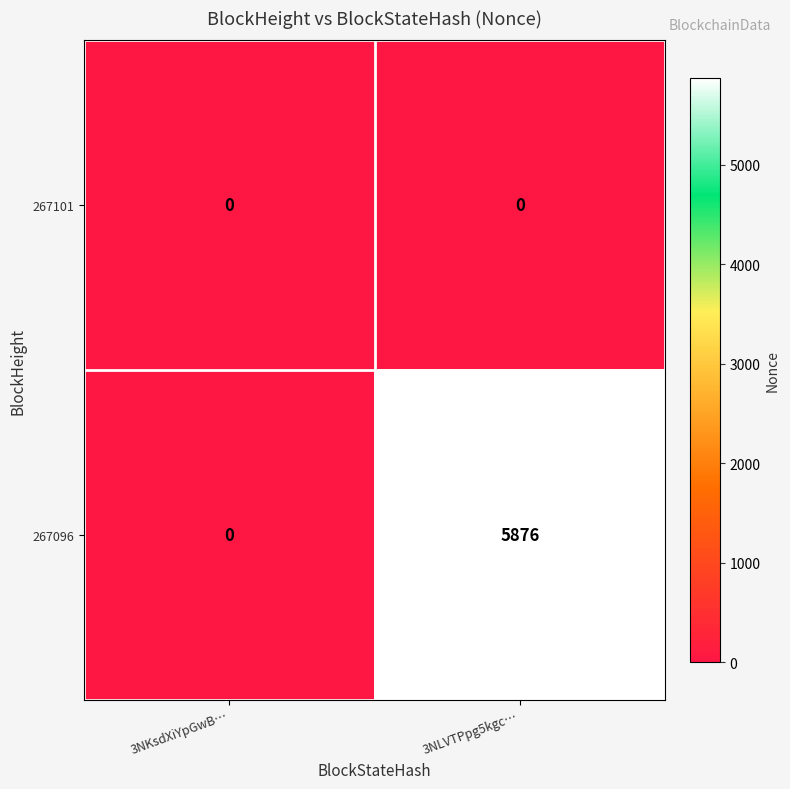

At which category does the chart reach its peak across all series?

3NLVTPpg5kgc…